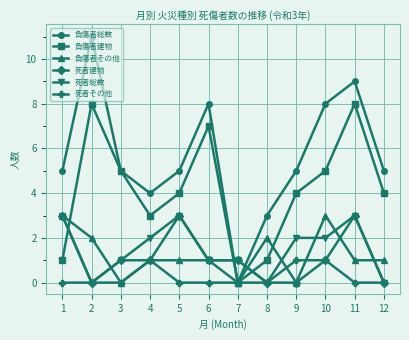

Reading left to right, list all the values displayed in this chart.

負傷者総数: 5	11	5	4	5	8	0	3	5	8	9	5
負傷者建物: 1	8	5	3	4	7	0	1	4	5	8	4
負傷者その他: 3	2	0	1	1	1	0	2	0	3	1	1
死者建物: 3	0	1	1	3	1	1	0	0	1	3	0
死者総数: 3	0	1	2	3	1	1	0	2	2	3	0
死者その他: 0	0	0	1	0	0	0	0	1	1	0	0